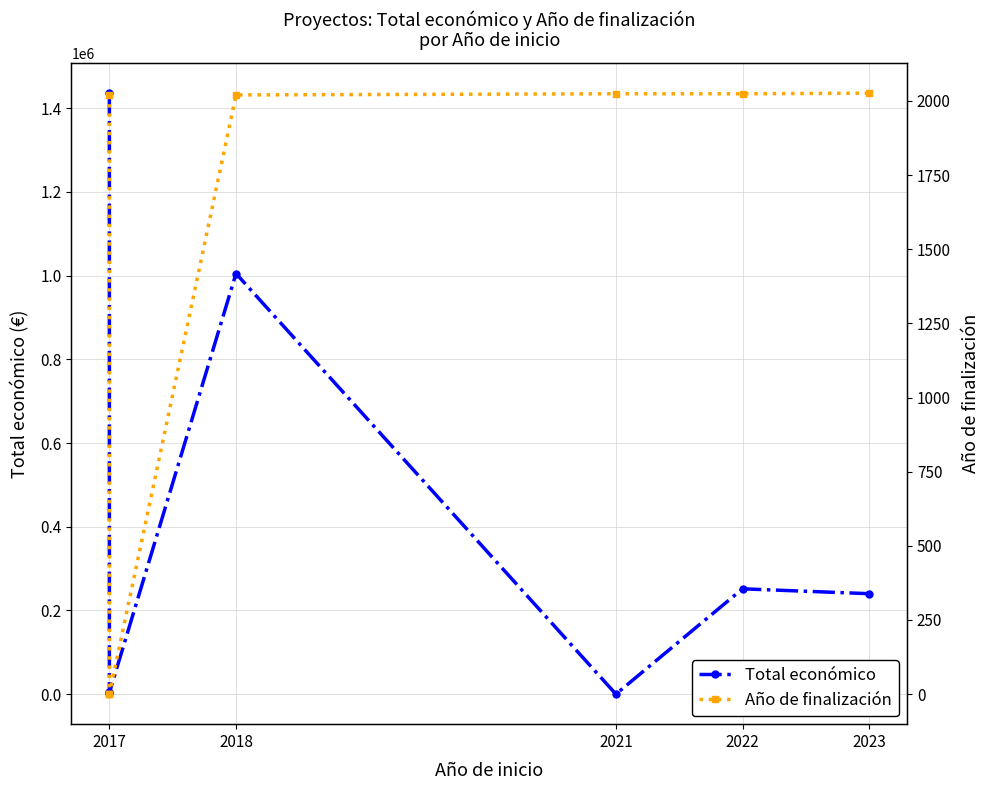

Between 2021 and 2022, which series saw the biggest shift?

Total económico